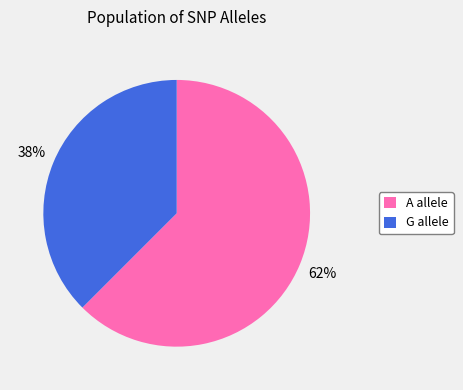

To the nearest percent, what is the average slice percentage?

50%